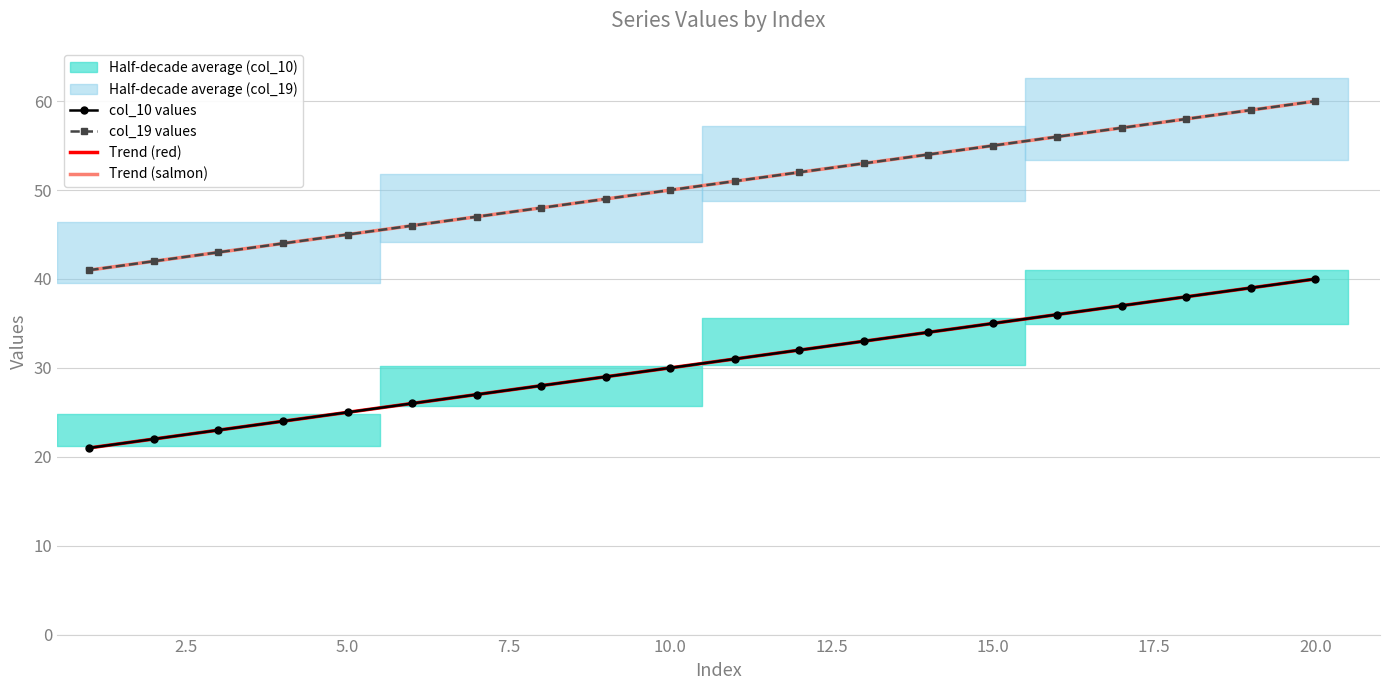

True or false: Trend (salmon) and col_10 values intersect in this chart.

False